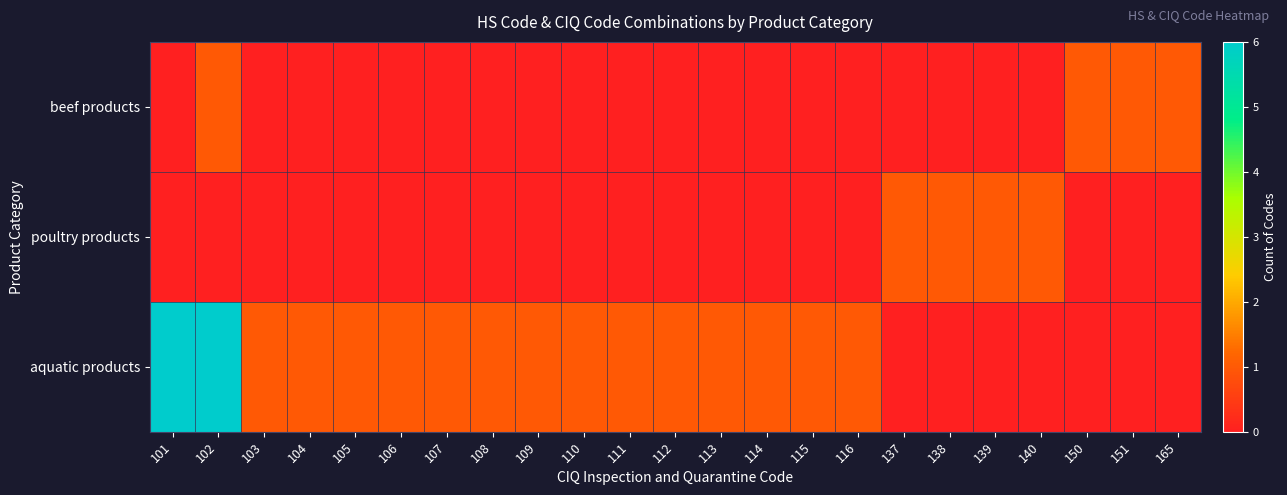

Rank the series at 103 from highest to lowest value.

aquatic products, beef products, poultry products